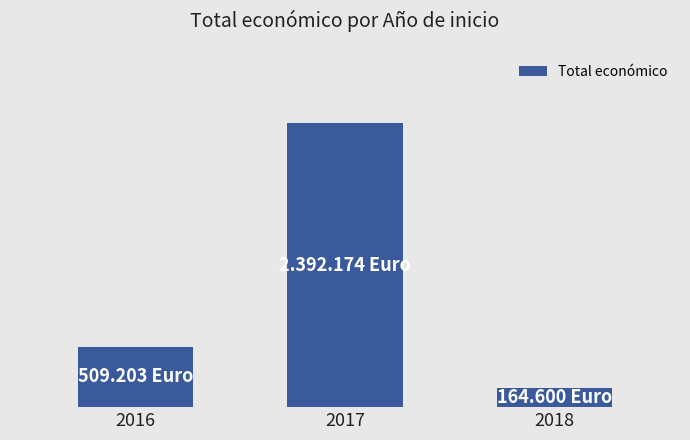

What is the value of the 1st bar from the left?

509203